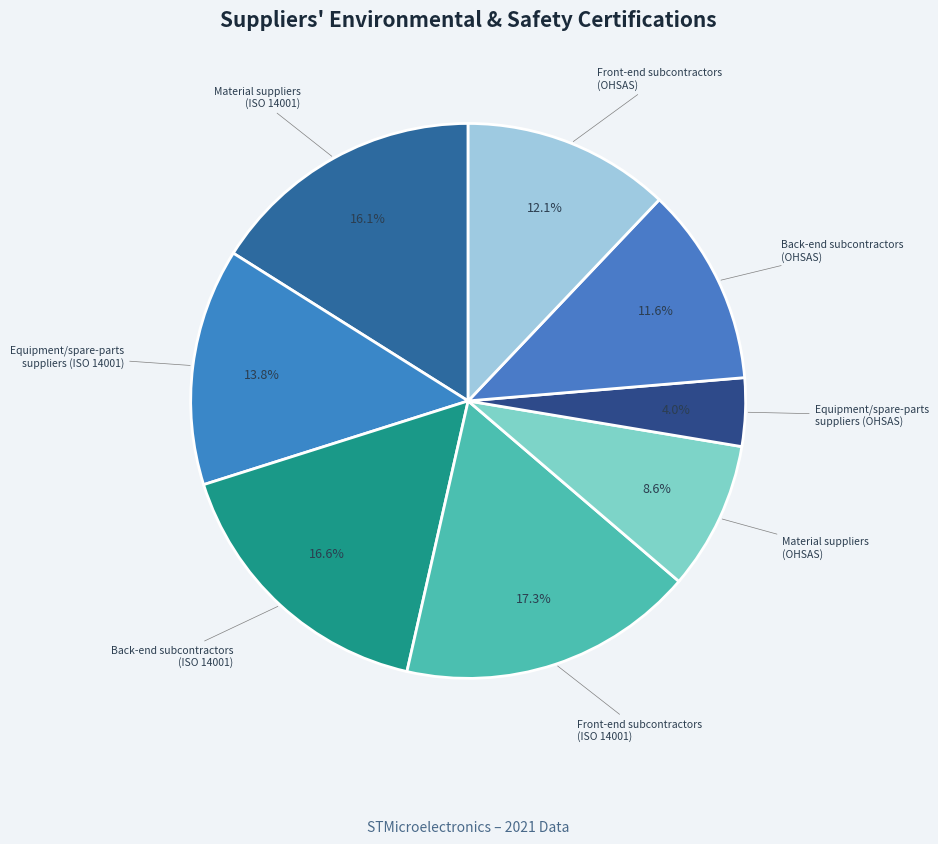

Which has a higher value, Back-end subcontractors (OHSAS) or Equipment/spare-parts suppliers (ISO 14001)?

Equipment/spare-parts suppliers (ISO 14001)